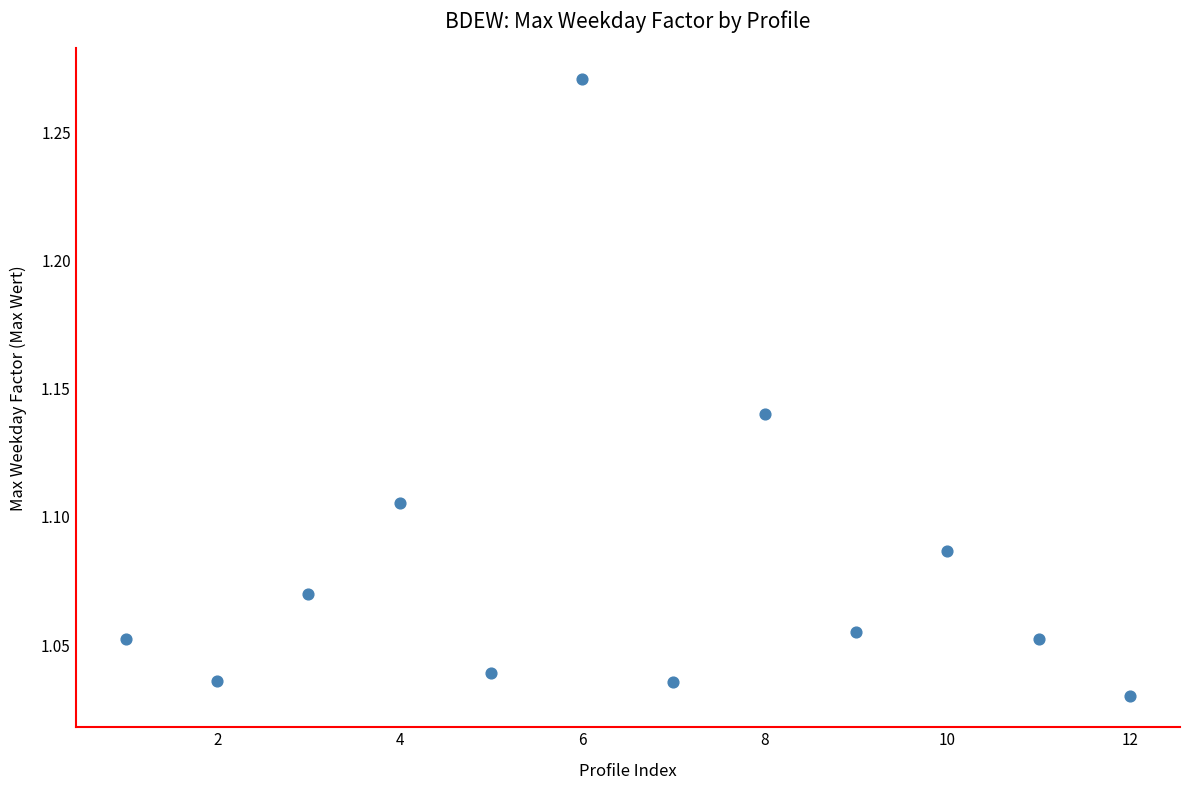

What is the average X value?

6.5